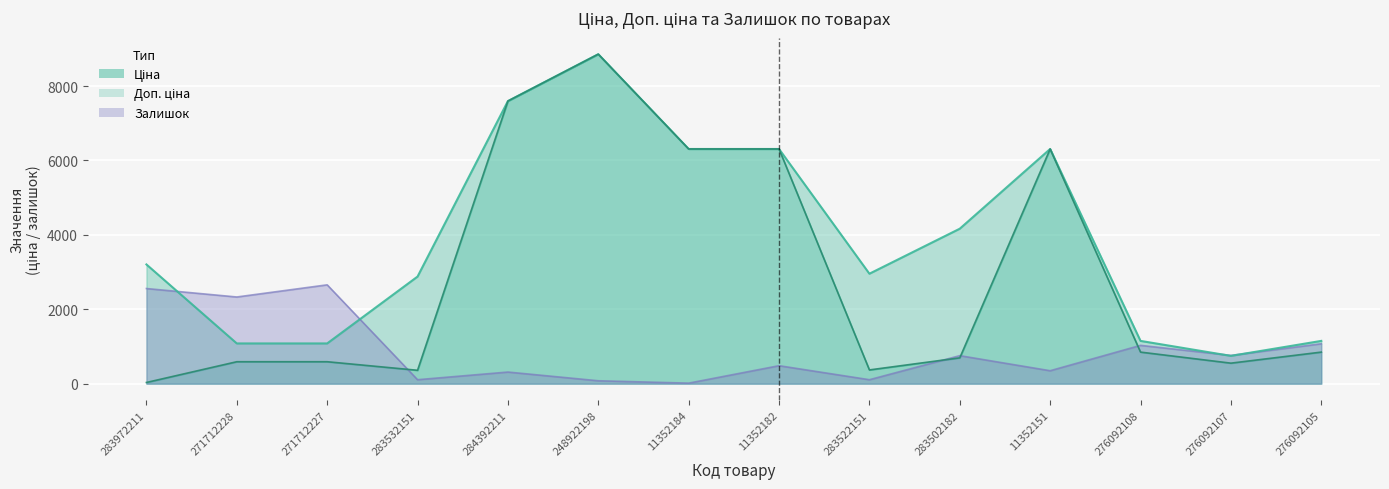

The Доп. ціна series shows 3409.6 at 284392211. True or false?

False